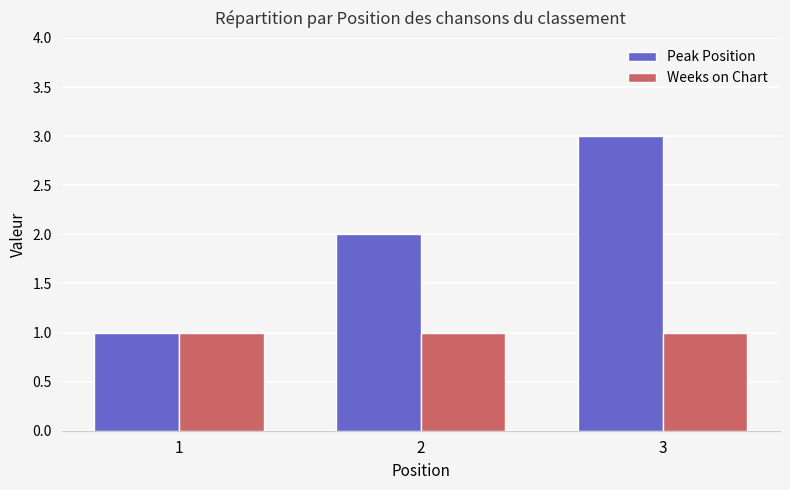

Reading right to left, list all the values displayed in this chart.

Peak Position: 3	2	1
Weeks on Chart: 1	1	1